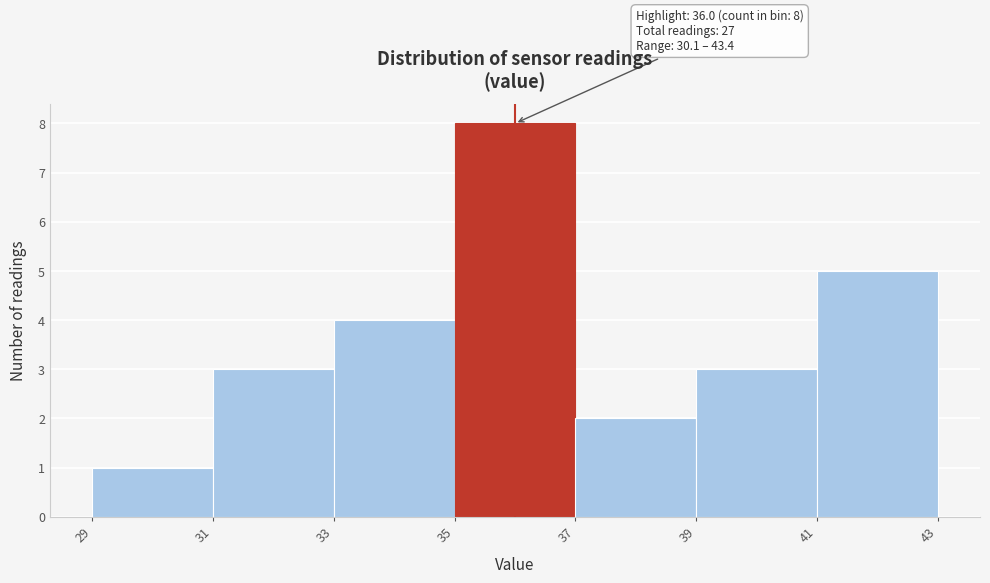

Over which range of the x-axis is the bar tallest?

35 to 37